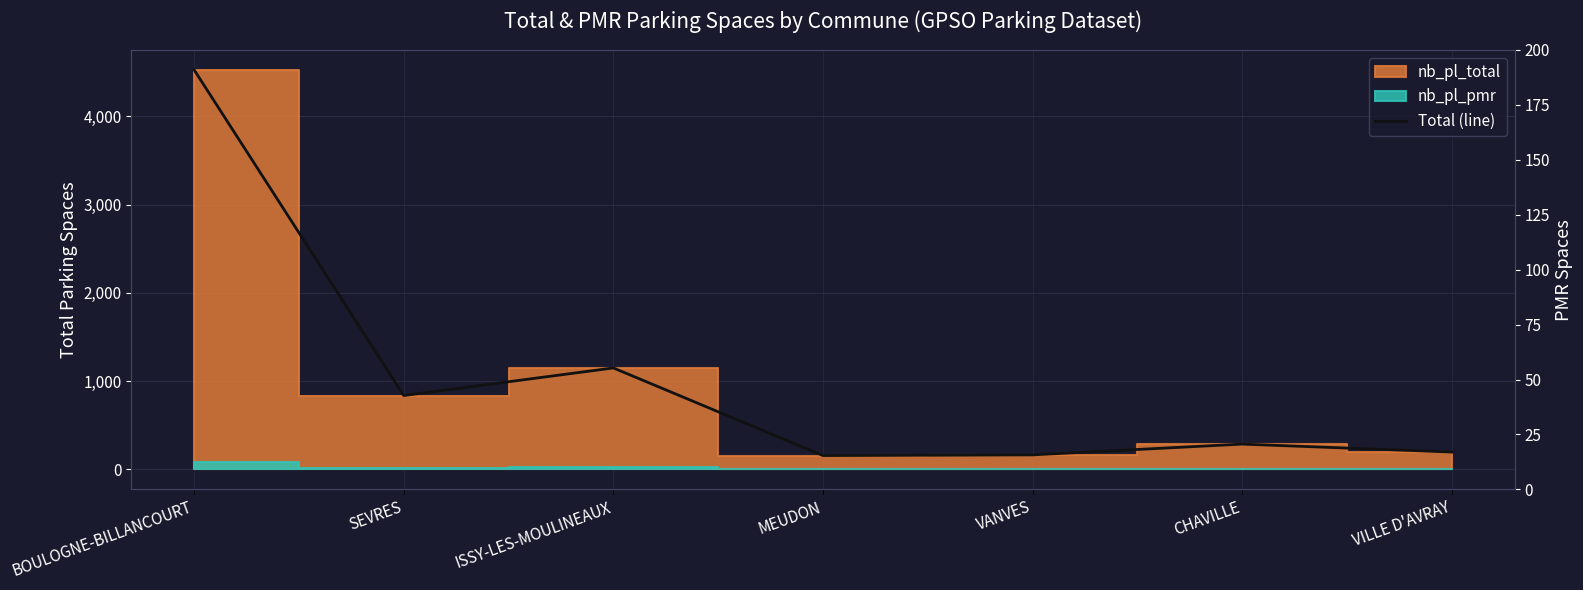

What is the maximum value shown in the chart?

4528